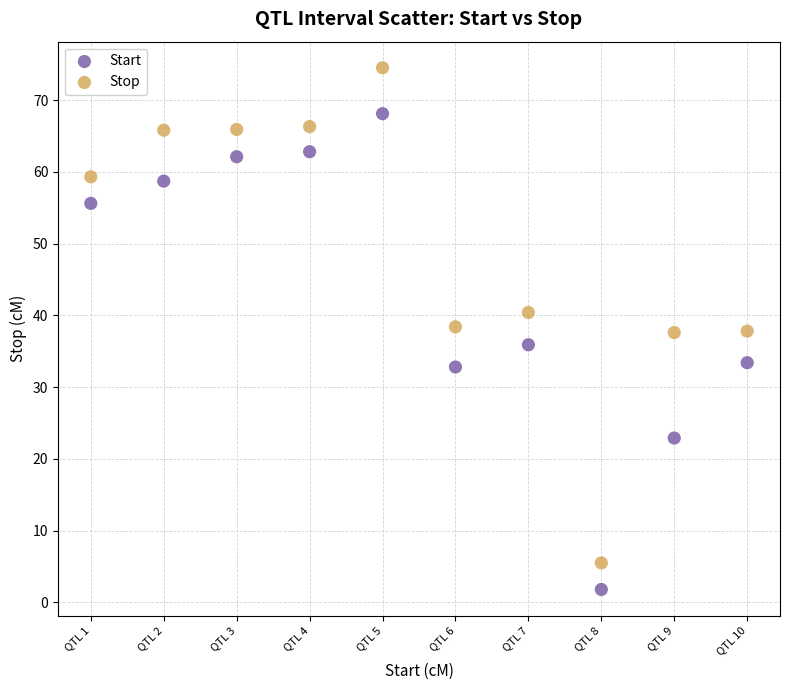

Which series contains the lowest Y value?

Start